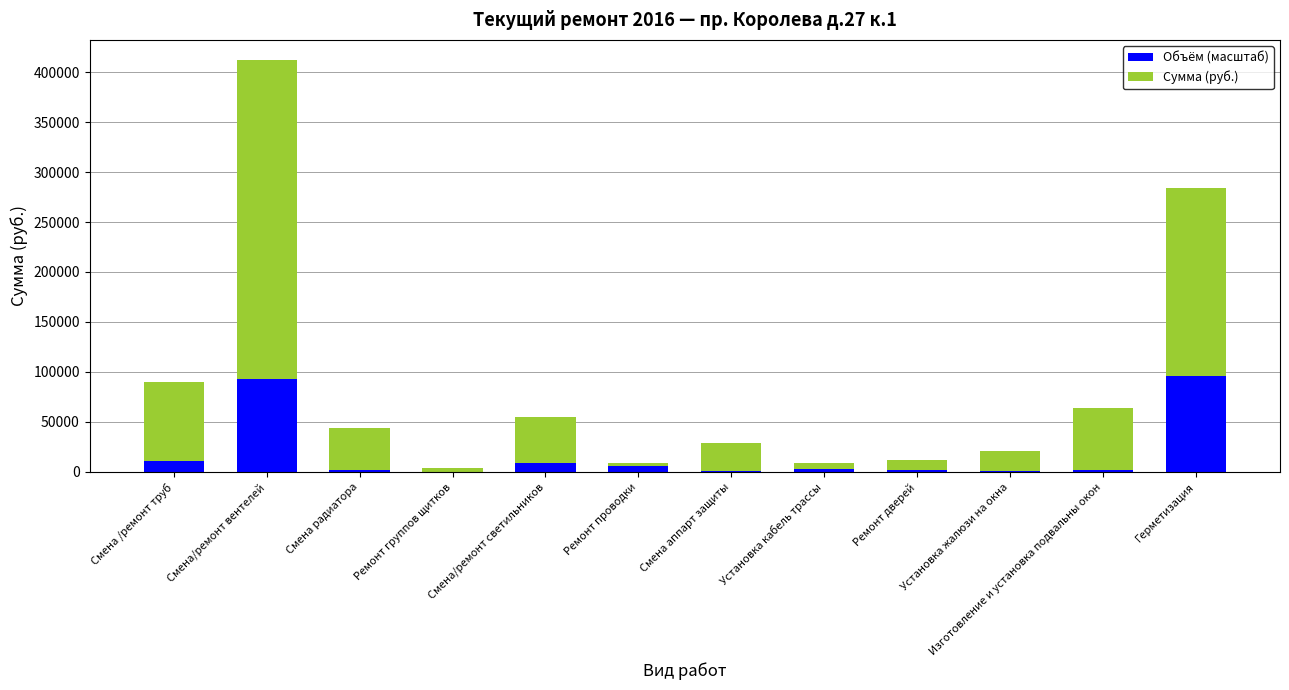

How many distinct data groups are displayed?

2